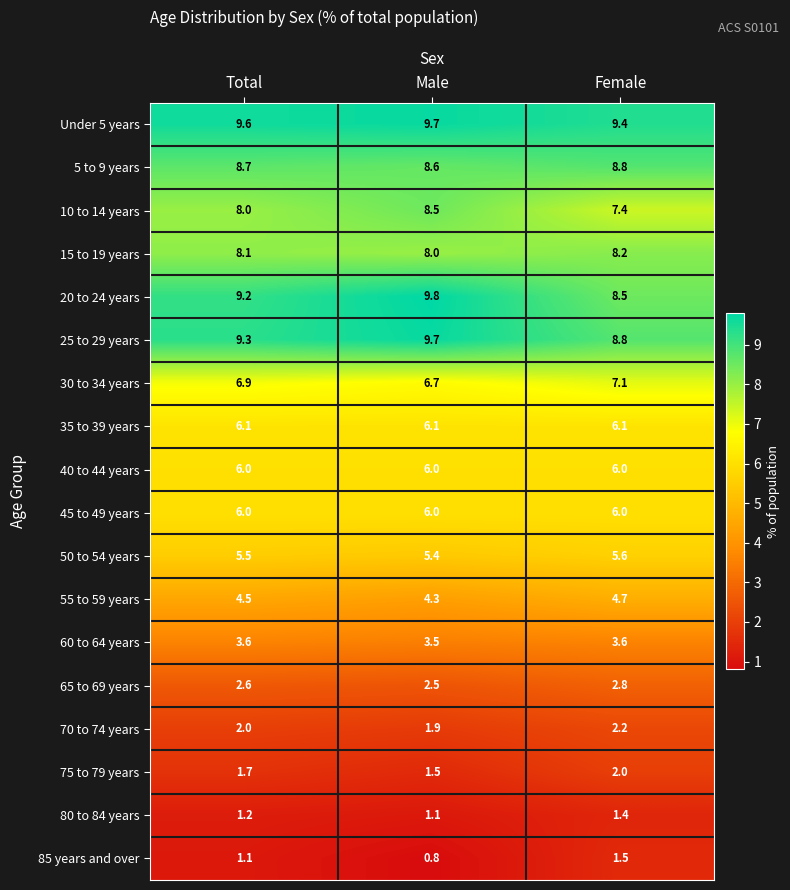

Between Male and Female, which series saw the biggest shift?

20 to 24 years